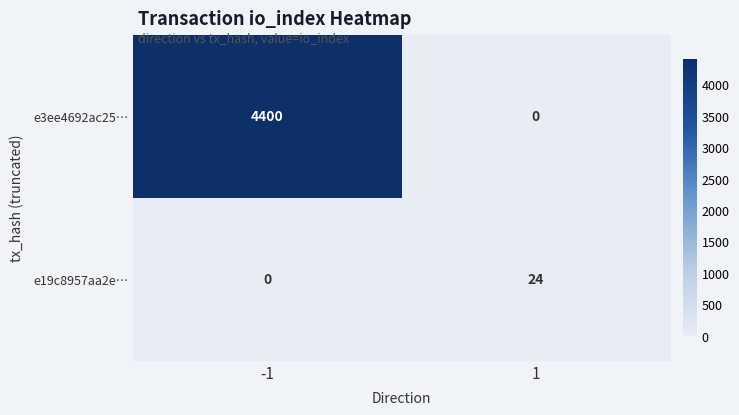

Is it true that e3ee4692ac25… equals 4400 at -1?

True